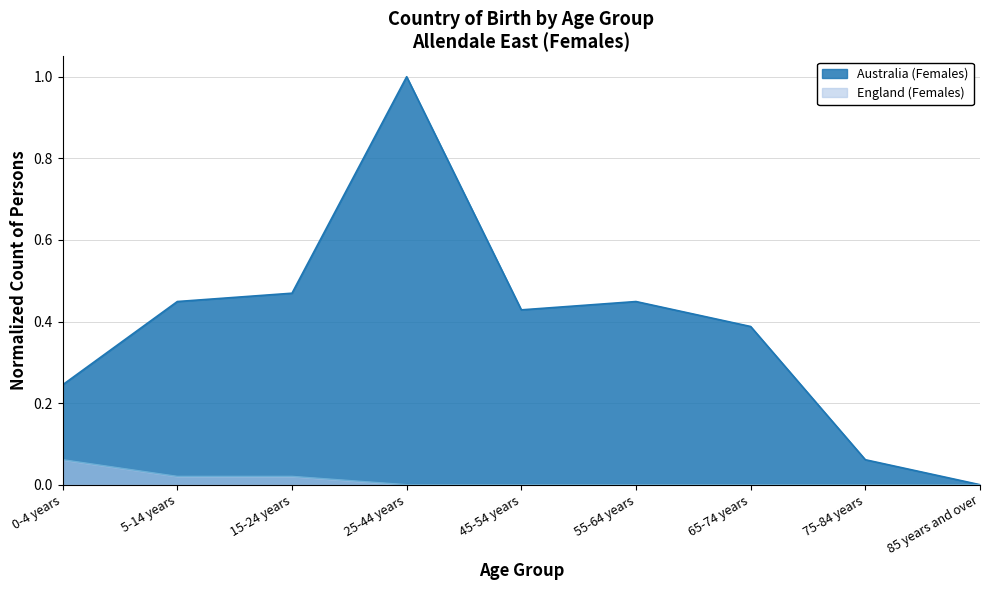

True or false: the data shows 0.4 at 65-74 years.

True